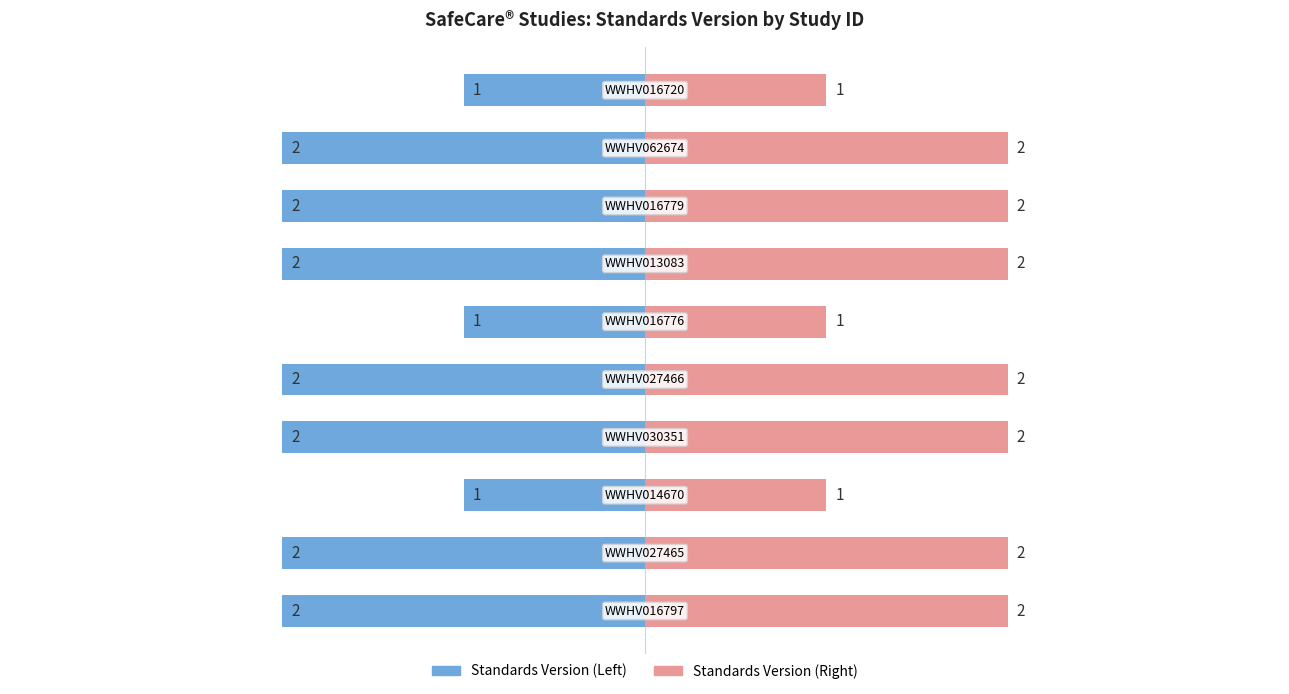

List the series in order of their overall mean, highest first.

Standards Version (Right), Standards Version (Left)